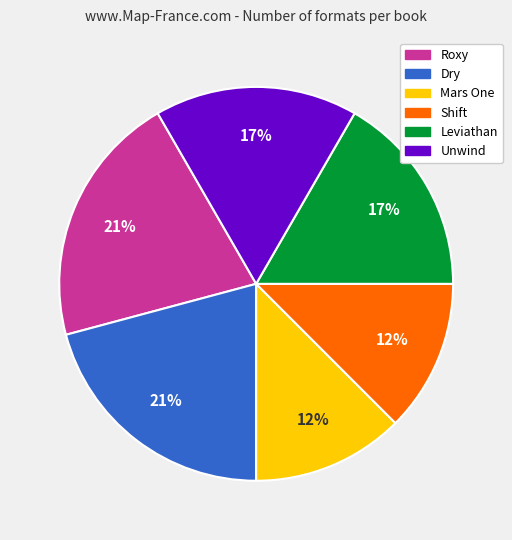

True or false: Shift accounts for 19% of the total.

False